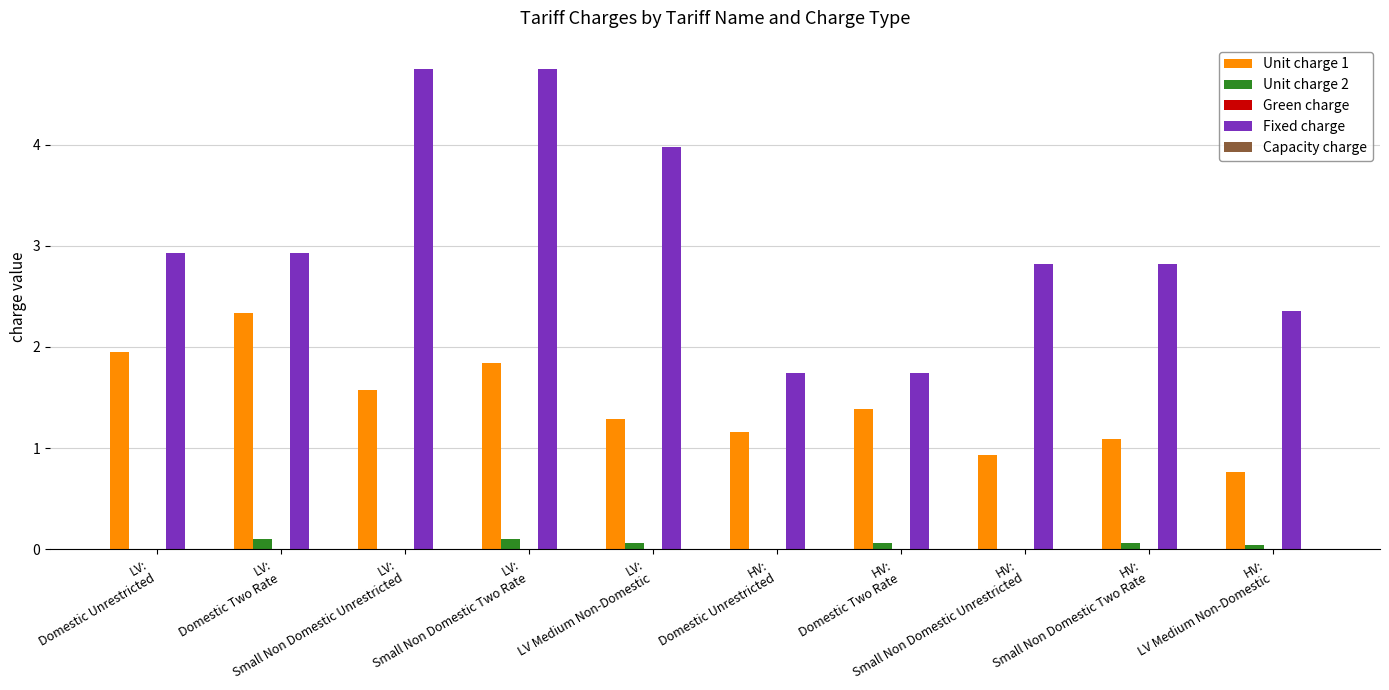

What is the sum of all Unit charge 1 values?

14.3